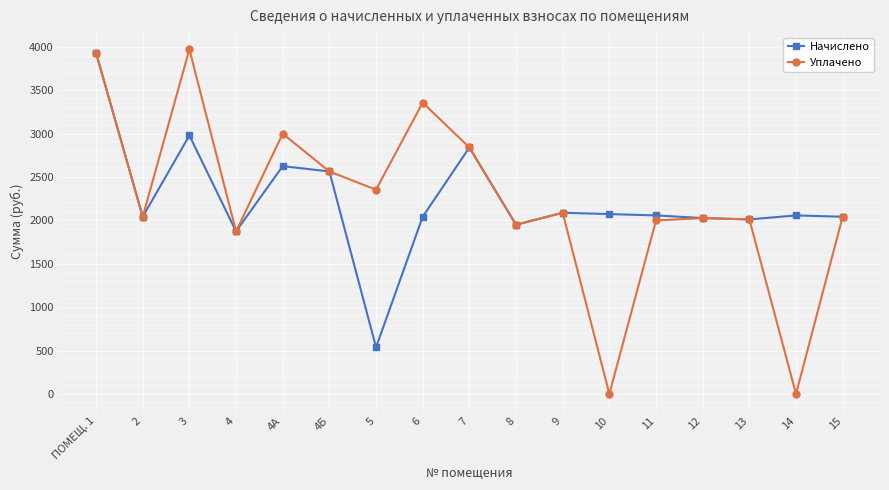

Which series has the widest spread of values?

Уплачено